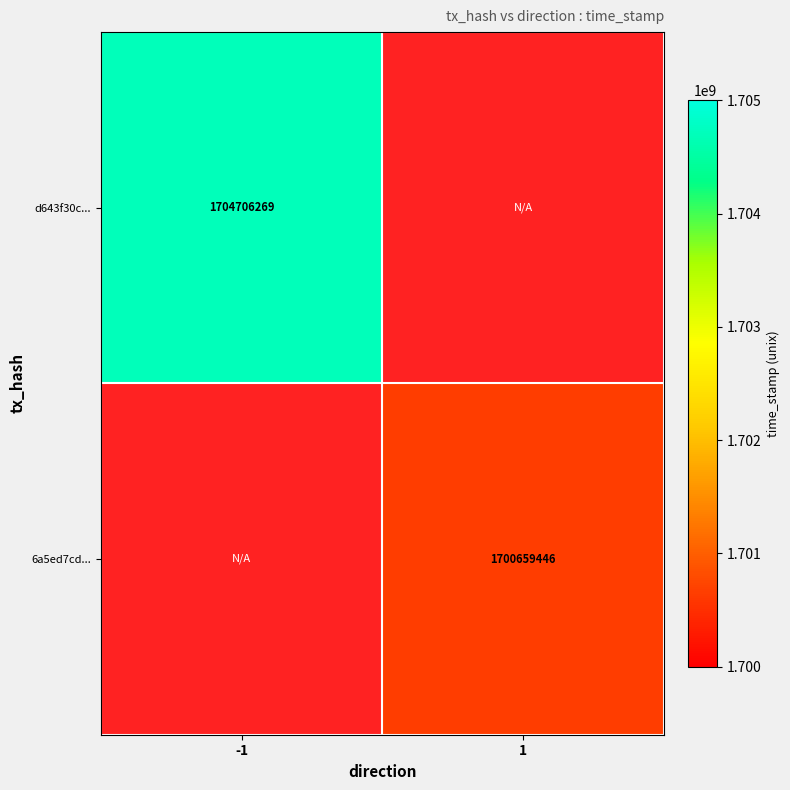

At how many categories does at least one series exceed 1704027521?

1